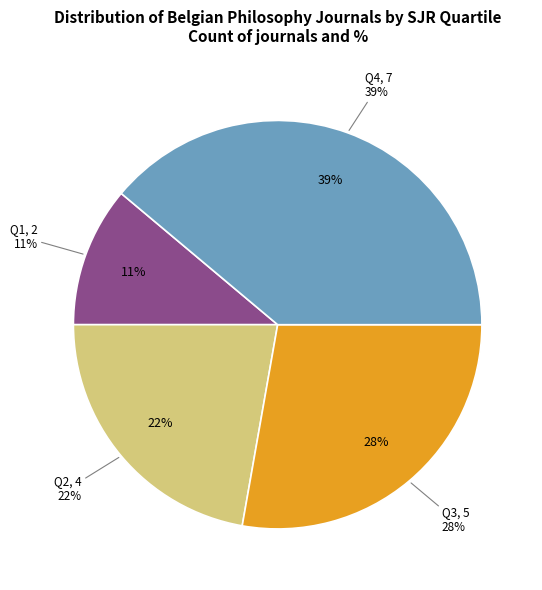

What percentage is the Q4 slice, to the nearest percent?

39%